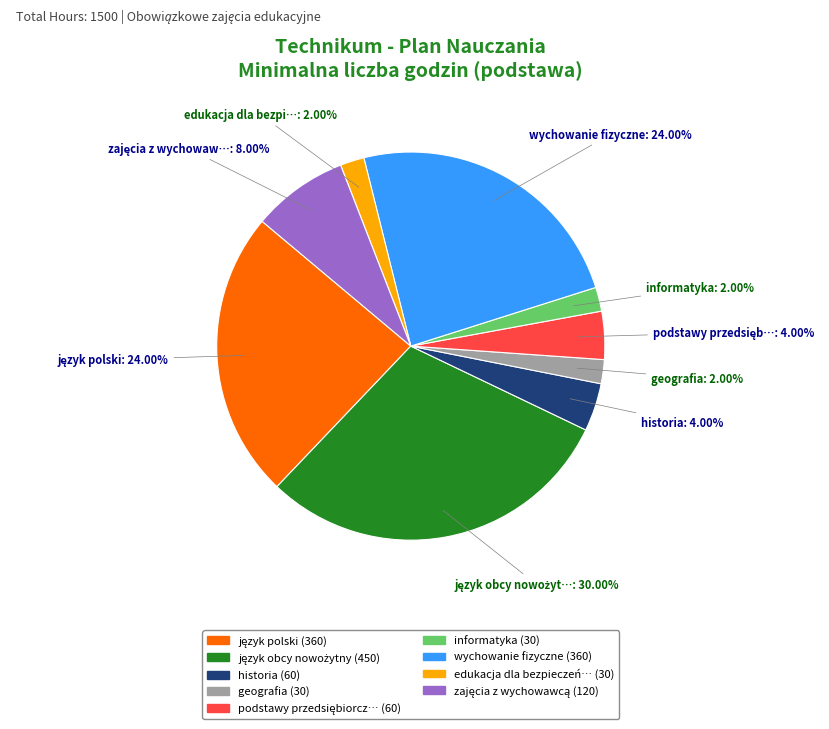

How many segments does this pie chart have?

9